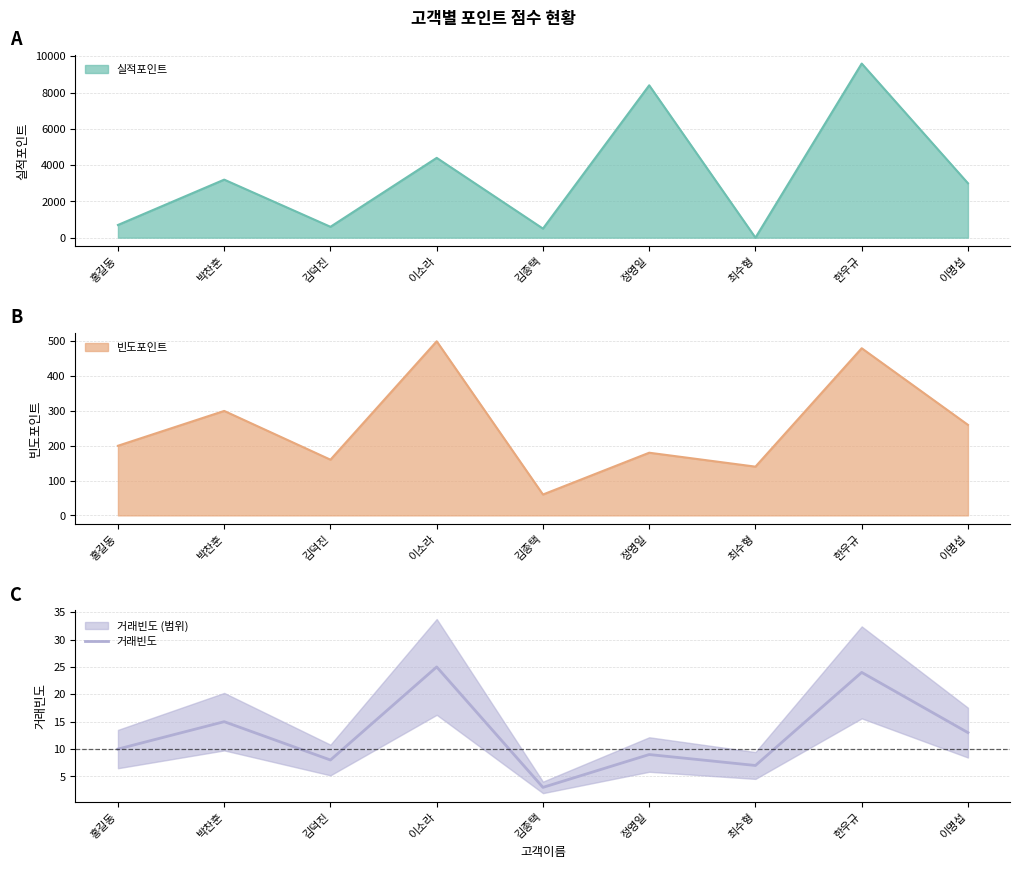

What position from the left is 최수형?

7